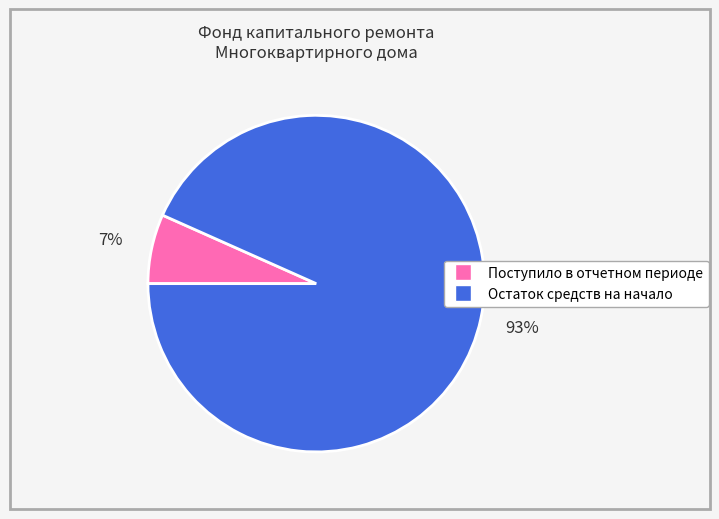

What is the largest slice in the pie chart?

Остаток средств на начало